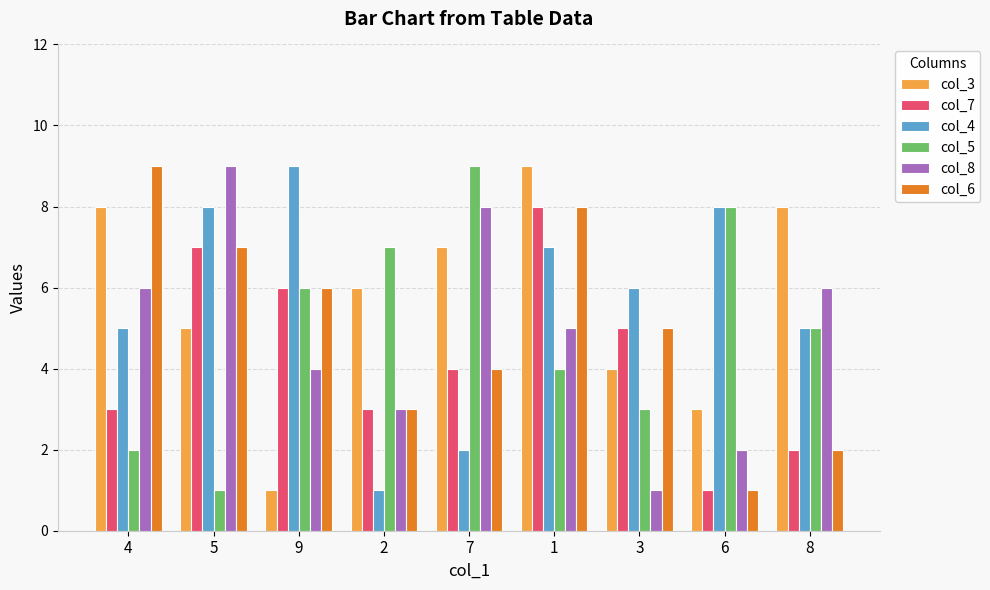

What is the sum of all col_6 values?

45